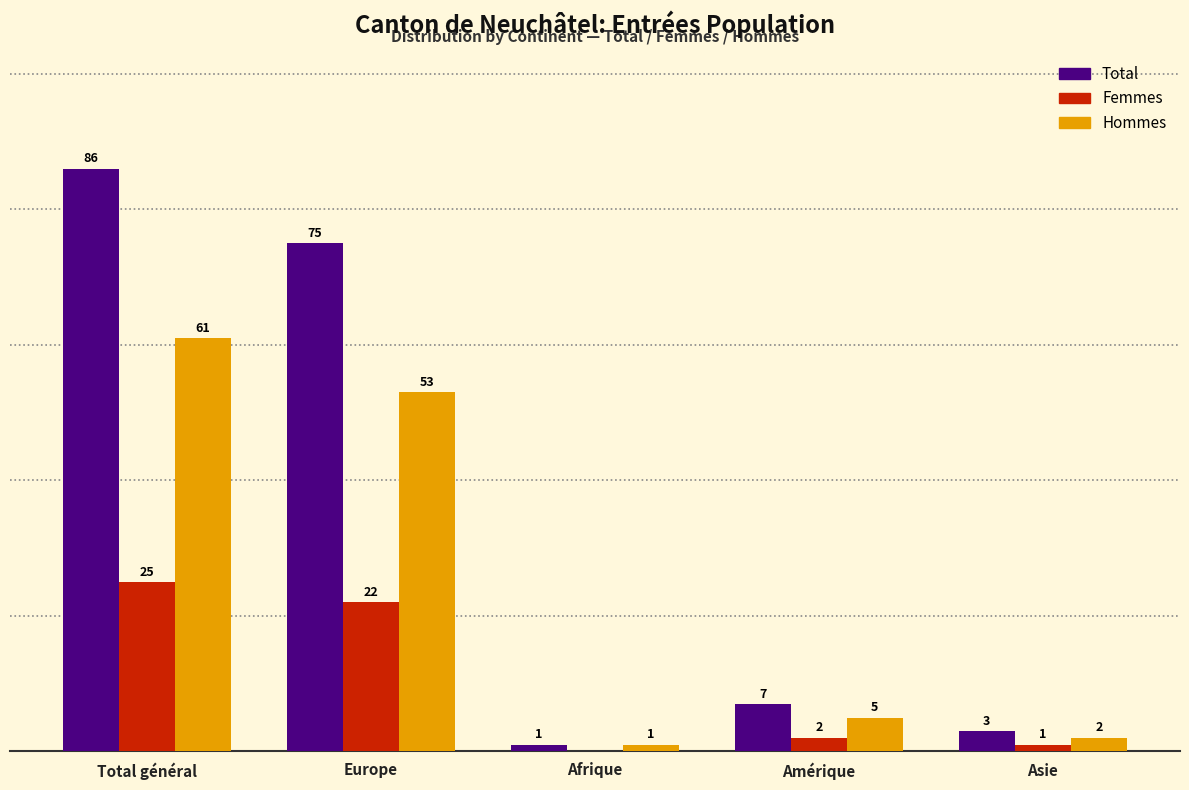

Between Total général and Asie, which series saw the biggest shift?

Total